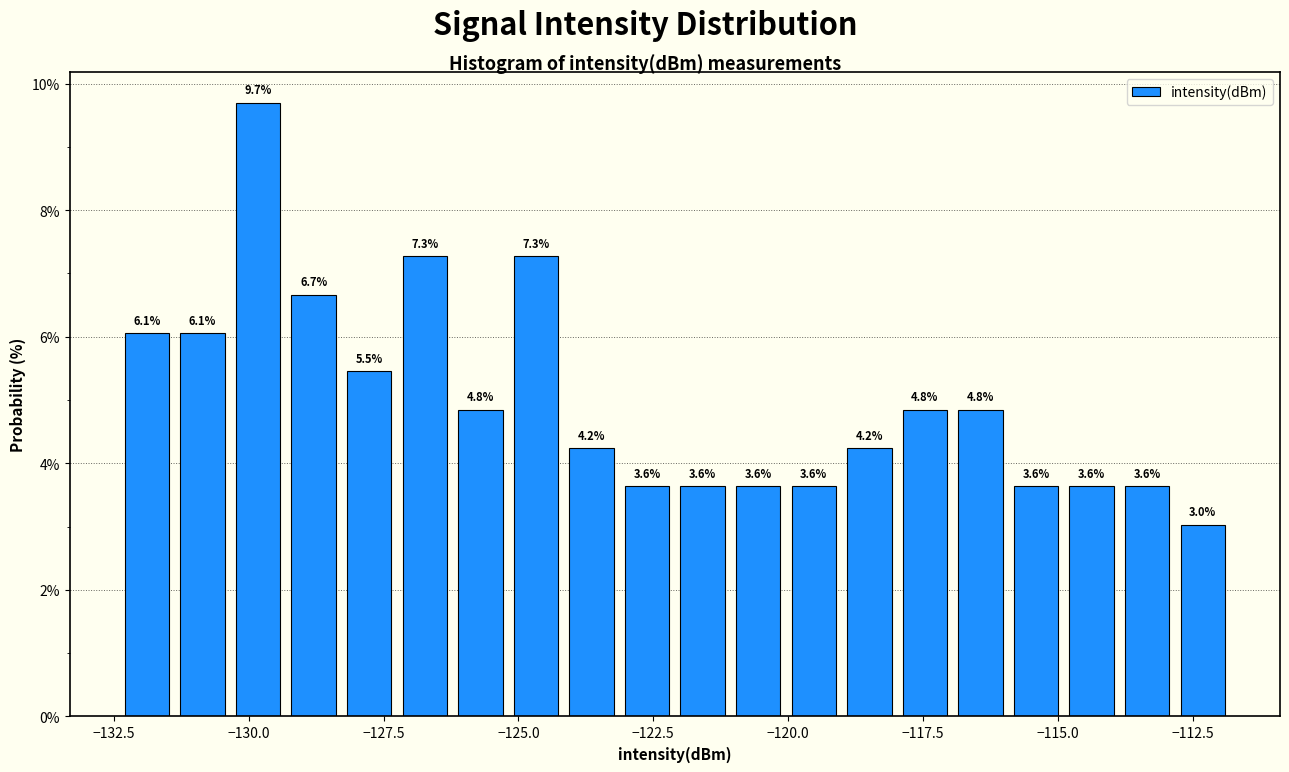

Around what value on the x-axis is the tallest bar? Give the approximate position of its centre, as read against the axis.

-130.0